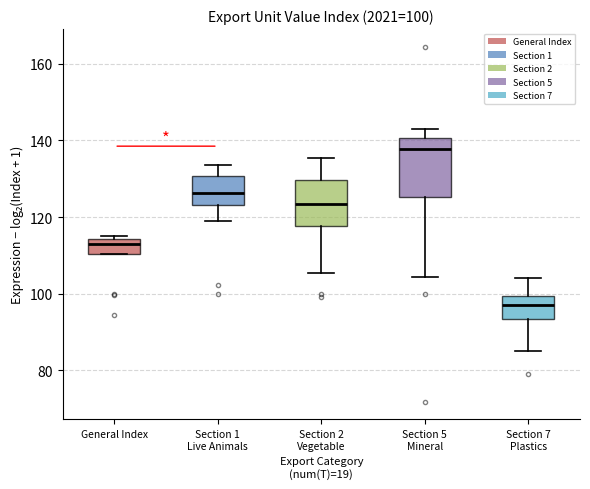

Which box is the tallest, from its lower edge to its upper edge?

Section 5 Mineral